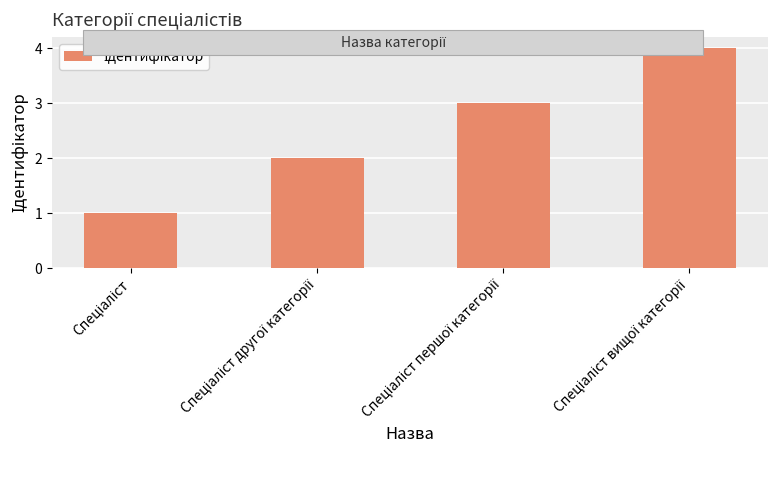

What is the greatest value displayed?

4